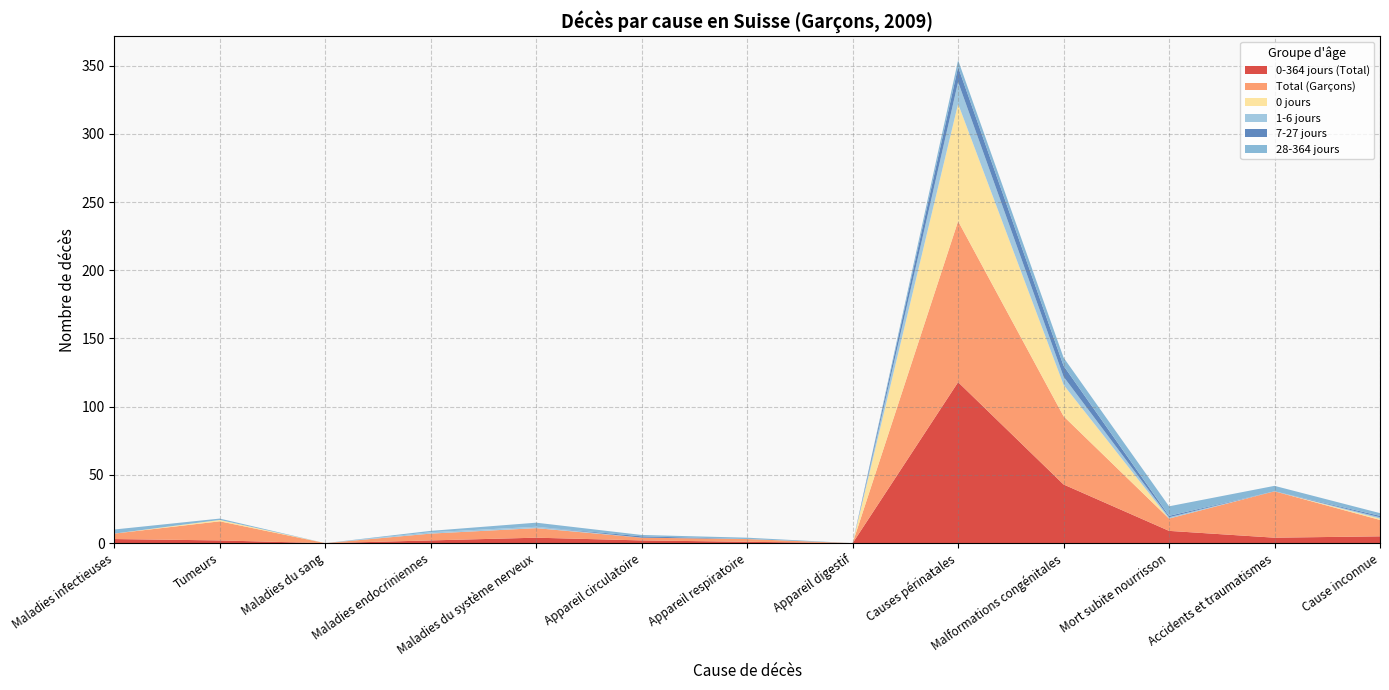

Reading left to right, list all the values displayed in this chart.

0-364 jours (Total): Maladies infectieuses=3	Tumeurs=2	Maladies du sang=0	Maladies endocriniennes=2	Maladies du système nerveux=4	Appareil circulatoire=2	Appareil respiratoire=1	Appareil digestif=0	Causes périnatales=118	Malformations congénitales=43	Mort subite nourrisson=9	Accidents et traumatismes=4	Cause inconnue=5
Total (Garçons): Maladies infectieuses=4	Tumeurs=14	Maladies du sang=0	Maladies endocriniennes=5	Maladies du système nerveux=7	Appareil circulatoire=2	Appareil respiratoire=2	Appareil digestif=0	Causes périnatales=118	Malformations congénitales=50	Mort subite nourrisson=9	Accidents et traumatismes=34	Cause inconnue=12
0 jours: Maladies infectieuses=0	Tumeurs=1	Maladies du sang=0	Maladies endocriniennes=0	Maladies du système nerveux=0	Appareil circulatoire=0	Appareil respiratoire=0	Appareil digestif=0	Causes périnatales=86	Malformations congénitales=23	Mort subite nourrisson=0	Accidents et traumatismes=0	Cause inconnue=1
1-6 jours: Maladies infectieuses=0	Tumeurs=0	Maladies du sang=0	Maladies endocriniennes=1	Maladies du système nerveux=1	Appareil circulatoire=0	Appareil respiratoire=0	Appareil digestif=0	Causes périnatales=16	Malformations congénitales=6	Mort subite nourrisson=1	Accidents et traumatismes=0	Cause inconnue=1
7-27 jours: Maladies infectieuses=0	Tumeurs=0	Maladies du sang=0	Maladies endocriniennes=0	Maladies du système nerveux=0	Appareil circulatoire=1	Appareil respiratoire=0	Appareil digestif=0	Causes périnatales=11	Malformations congénitales=8	Mort subite nourrisson=1	Accidents et traumatismes=0	Cause inconnue=1
28-364 jours: Maladies infectieuses=3	Tumeurs=1	Maladies du sang=0	Maladies endocriniennes=1	Maladies du système nerveux=3	Appareil circulatoire=1	Appareil respiratoire=1	Appareil digestif=0	Causes périnatales=5	Malformations congénitales=6	Mort subite nourrisson=7	Accidents et traumatismes=4	Cause inconnue=2